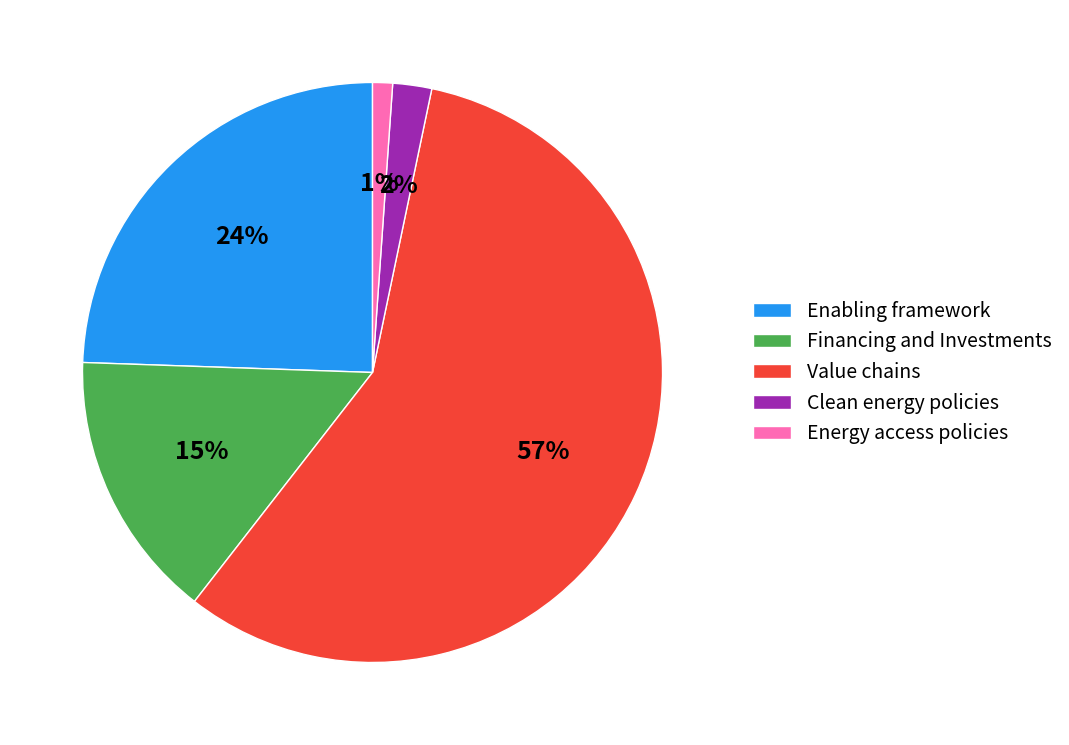

How many segments does this pie chart have?

5